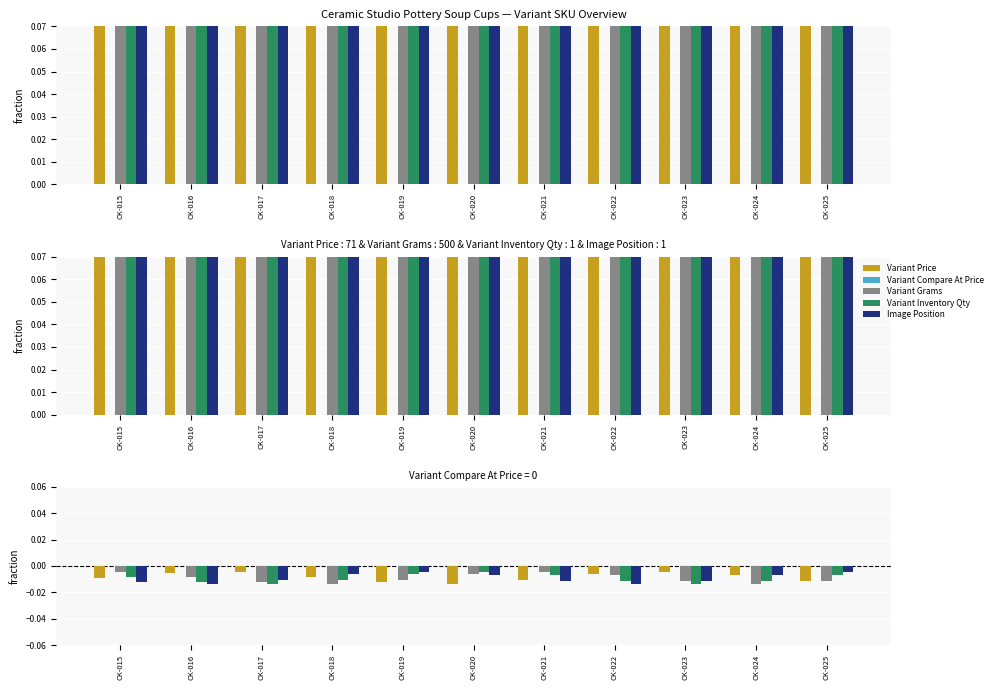

At which label does Variant Price reach its minimum?

CK-020